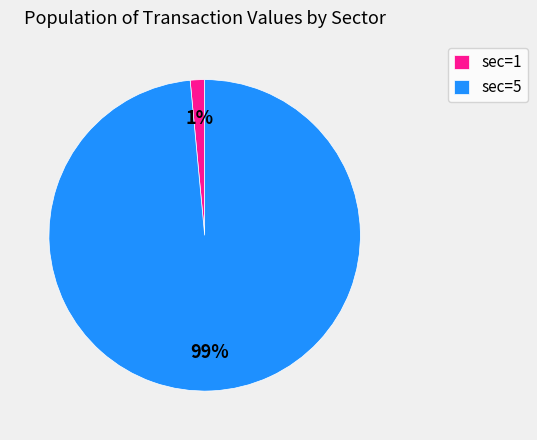

Which slice is the largest?

sec=5